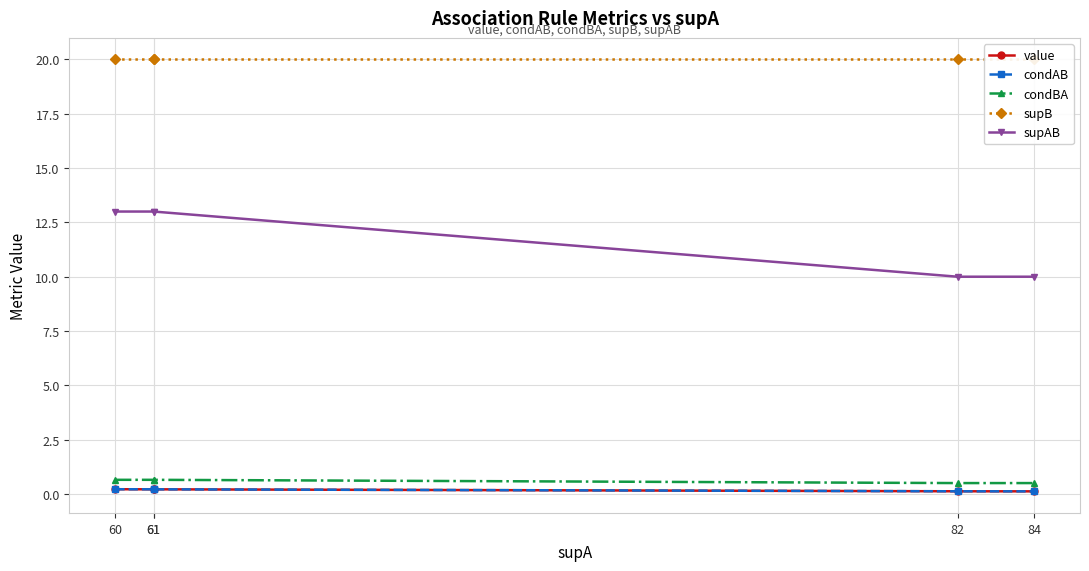

True or false: condBA has more than 0 points higher than both neighbors.

False